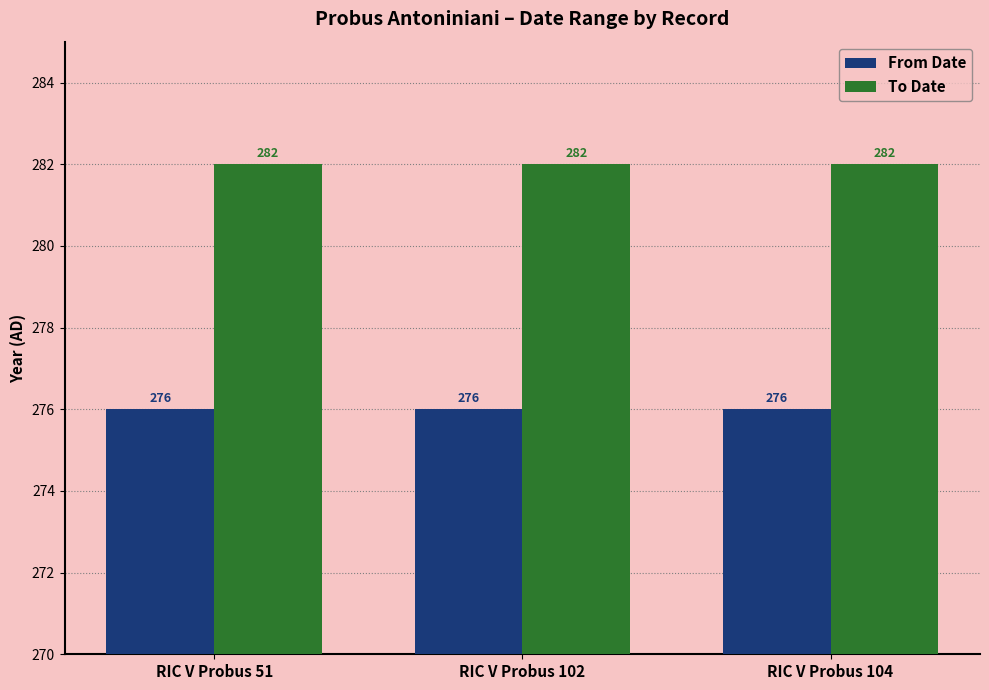

The value of From Date at RIC V Probus 104 is 276. True or false?

True